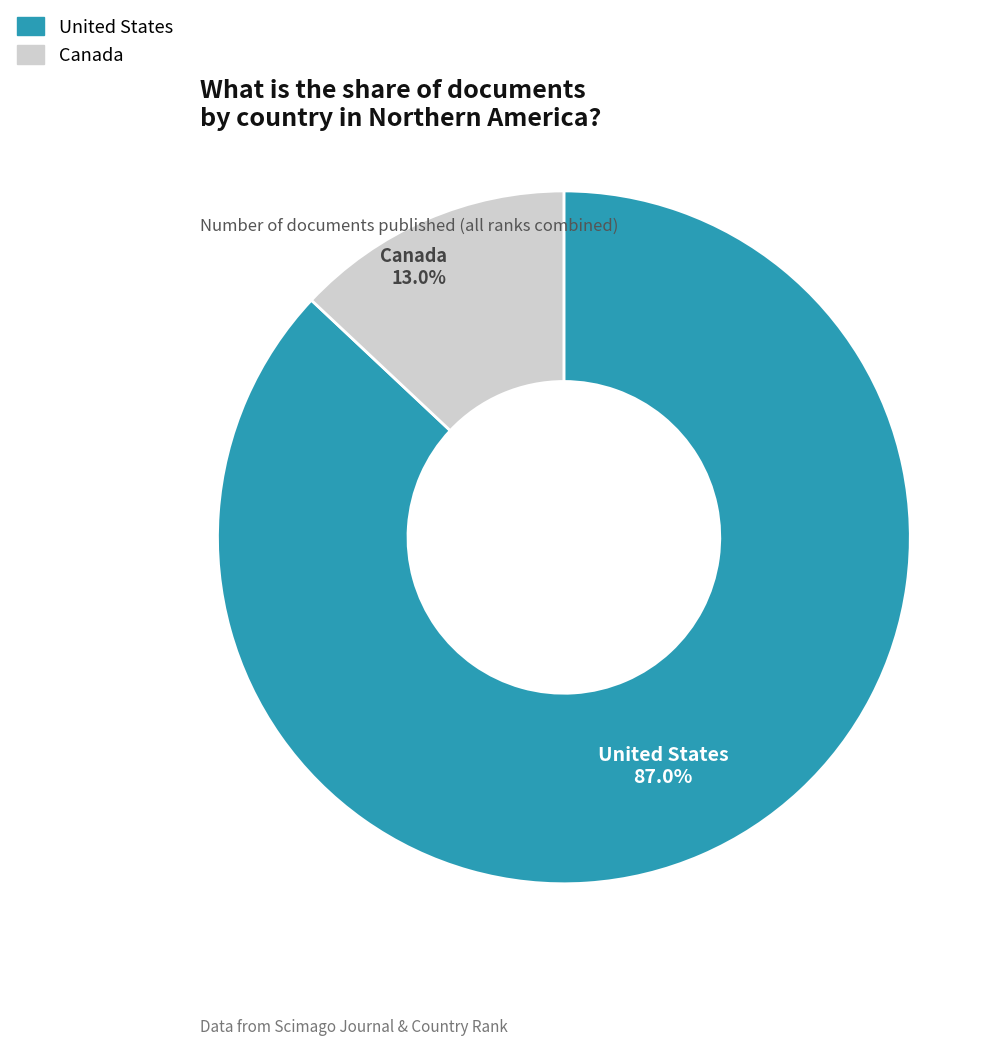

Does United States represent more than half of the total?

Yes